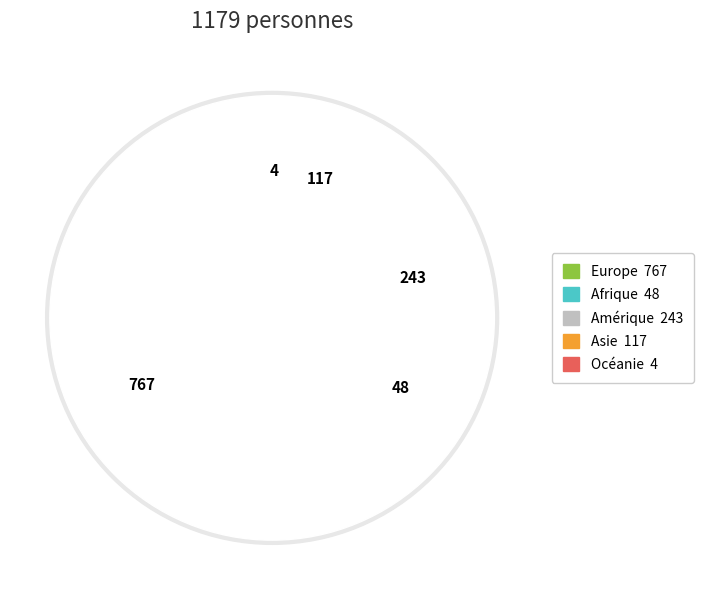

What is the majority slice?

Europe